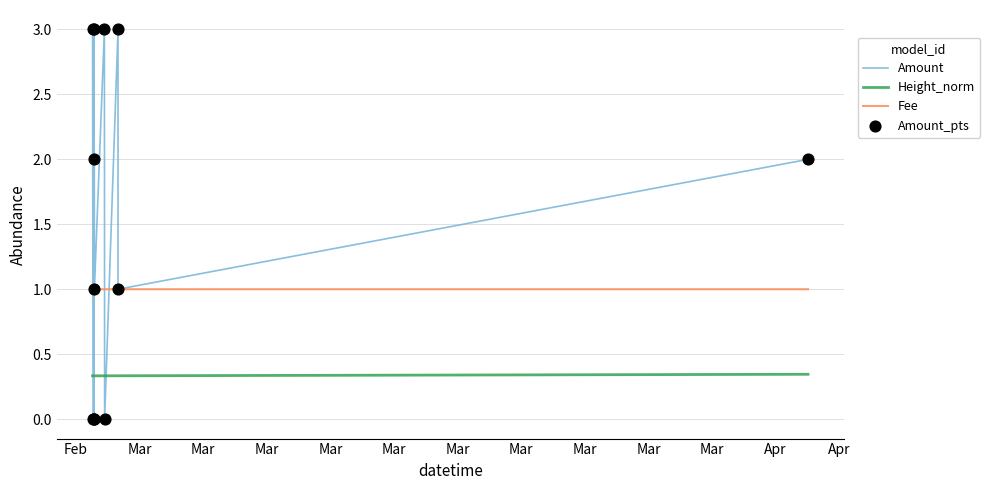

Which series reaches the maximum Y coordinate?

Amount